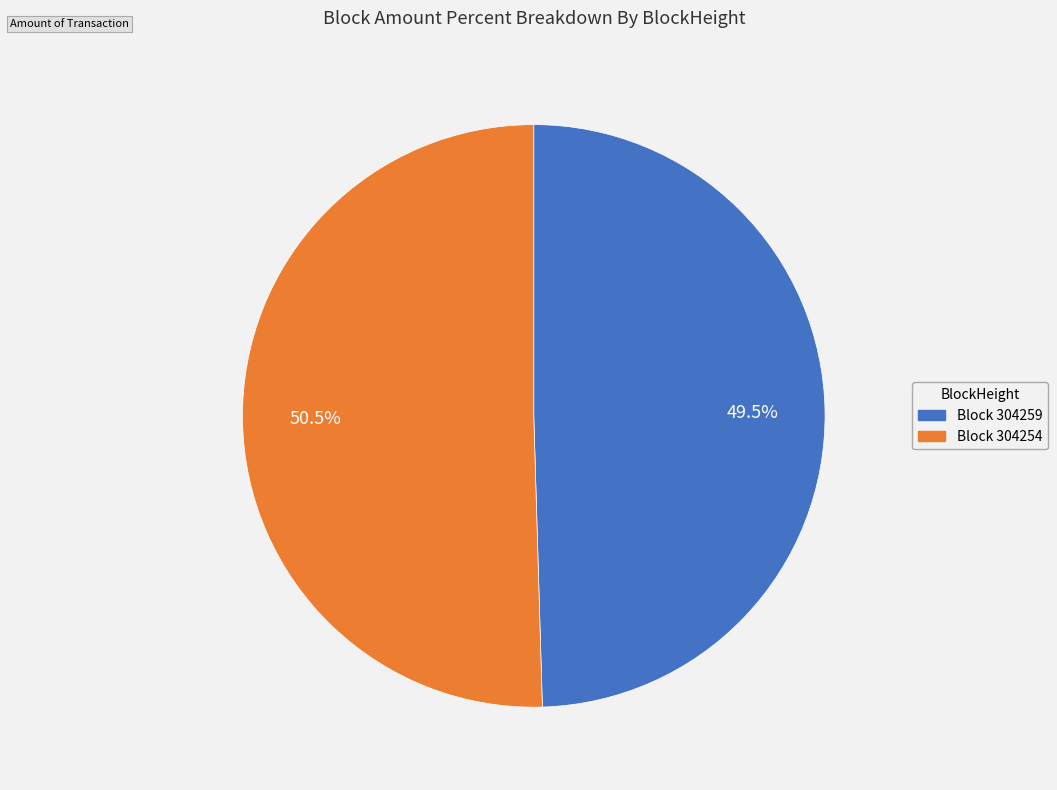

Is there a majority slice in this chart?

Yes